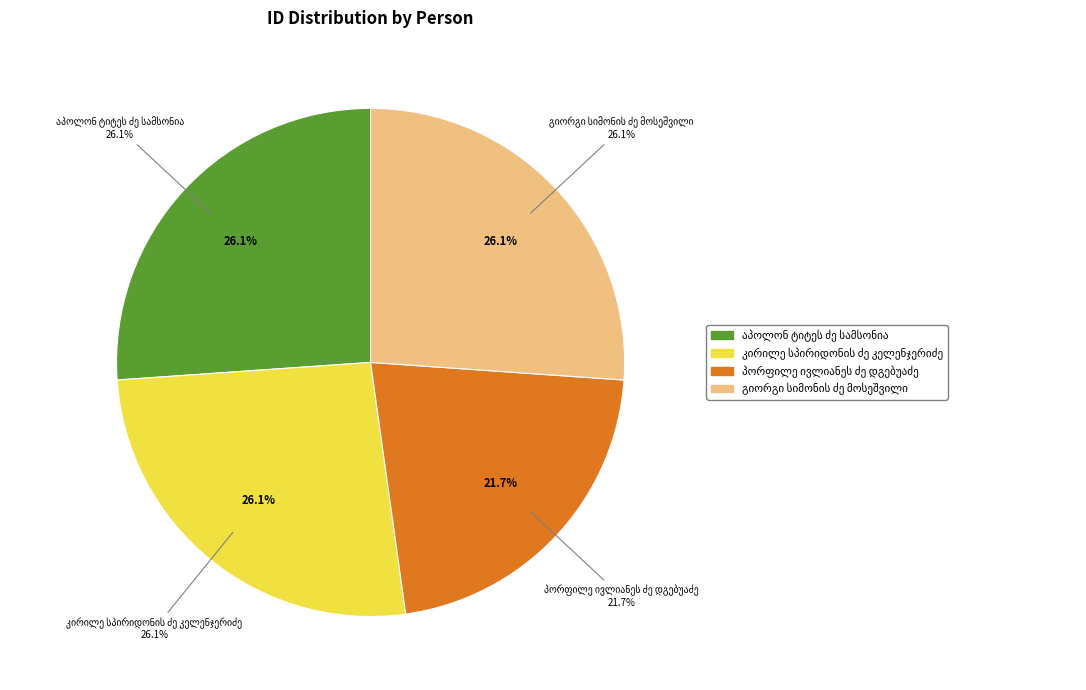

To the nearest percent, what is the average slice percentage?

25%